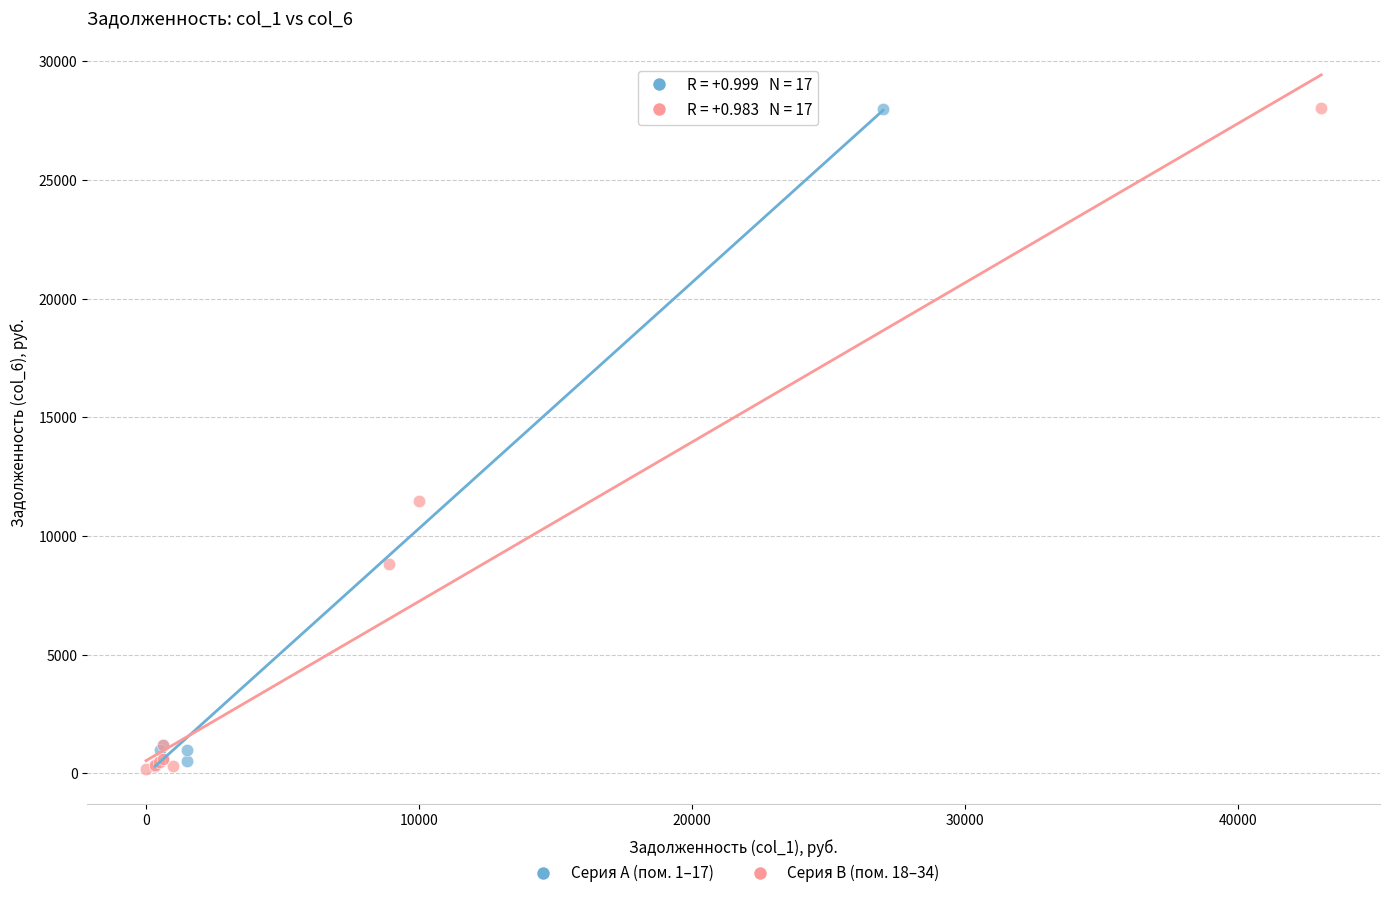

What are all the series names shown in the legend?

Серия A (пом. 1–17), Серия B (пом. 18–34)